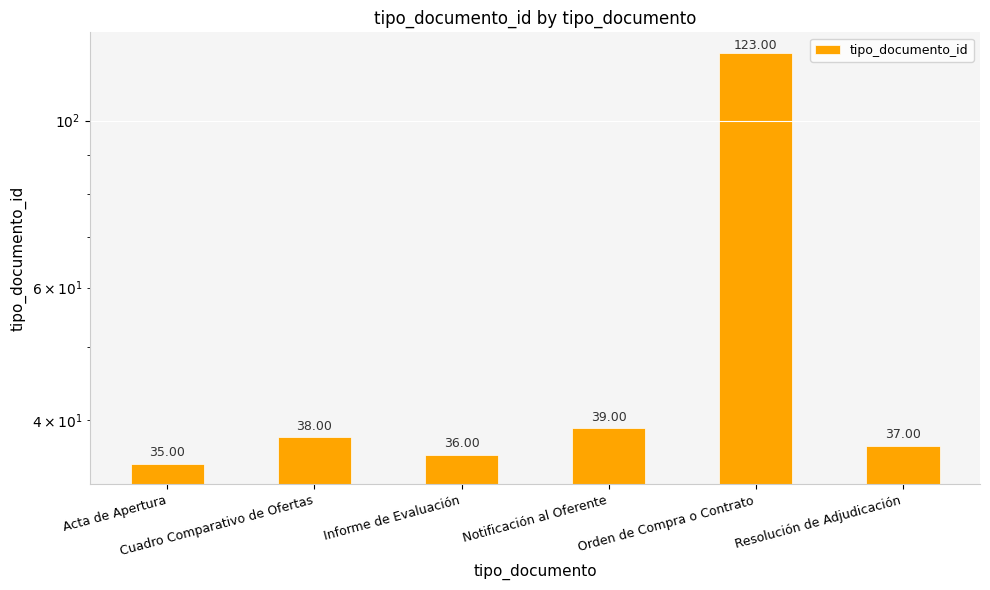

The value at Orden de Compra o Contrato is 219. True or false?

False